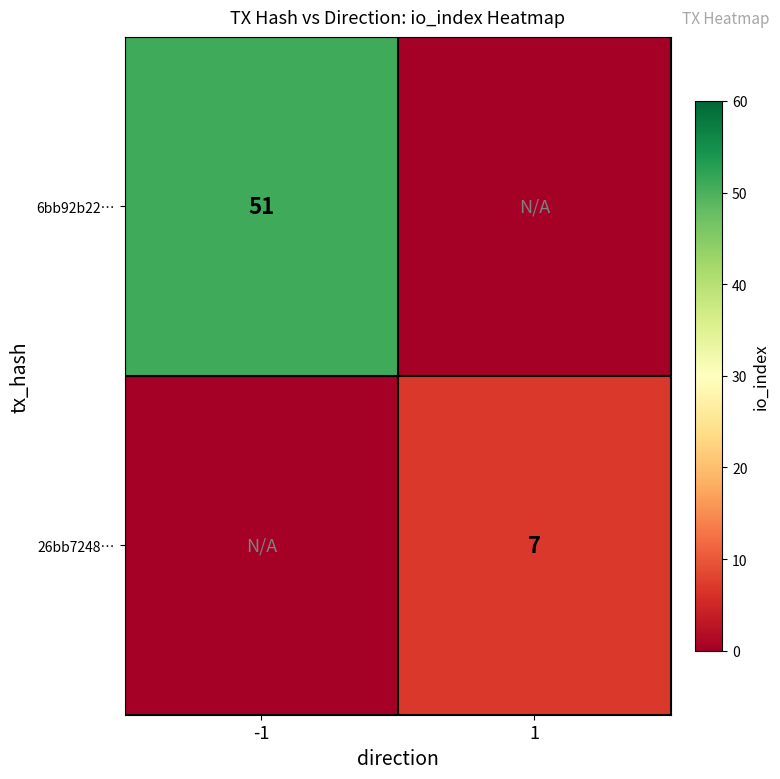

The value of 6bb92b22… at -1 is 51. True or false?

True